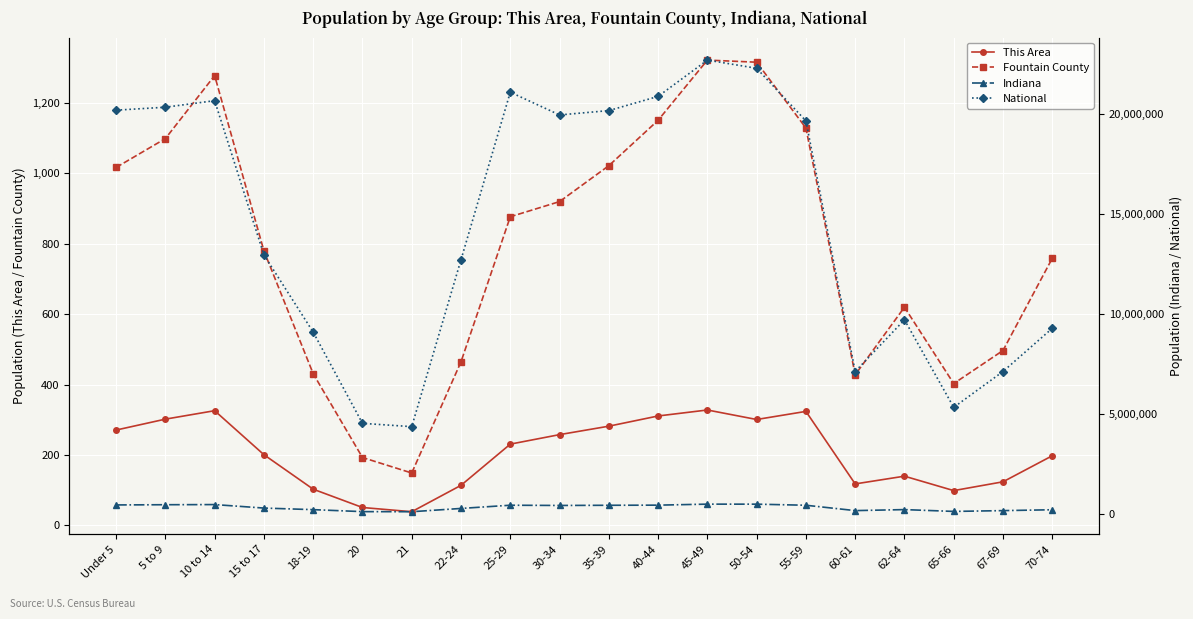

List the series in order of their peak value, lowest first.

This Area, Fountain County, Indiana, National